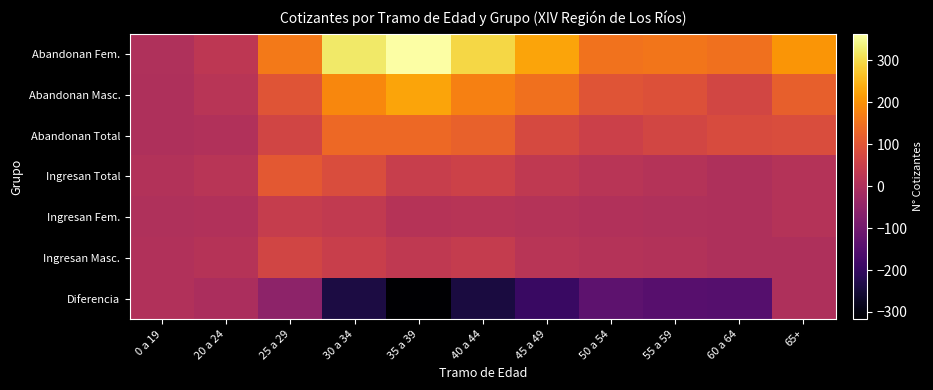

How many distinct data groups are displayed?

7